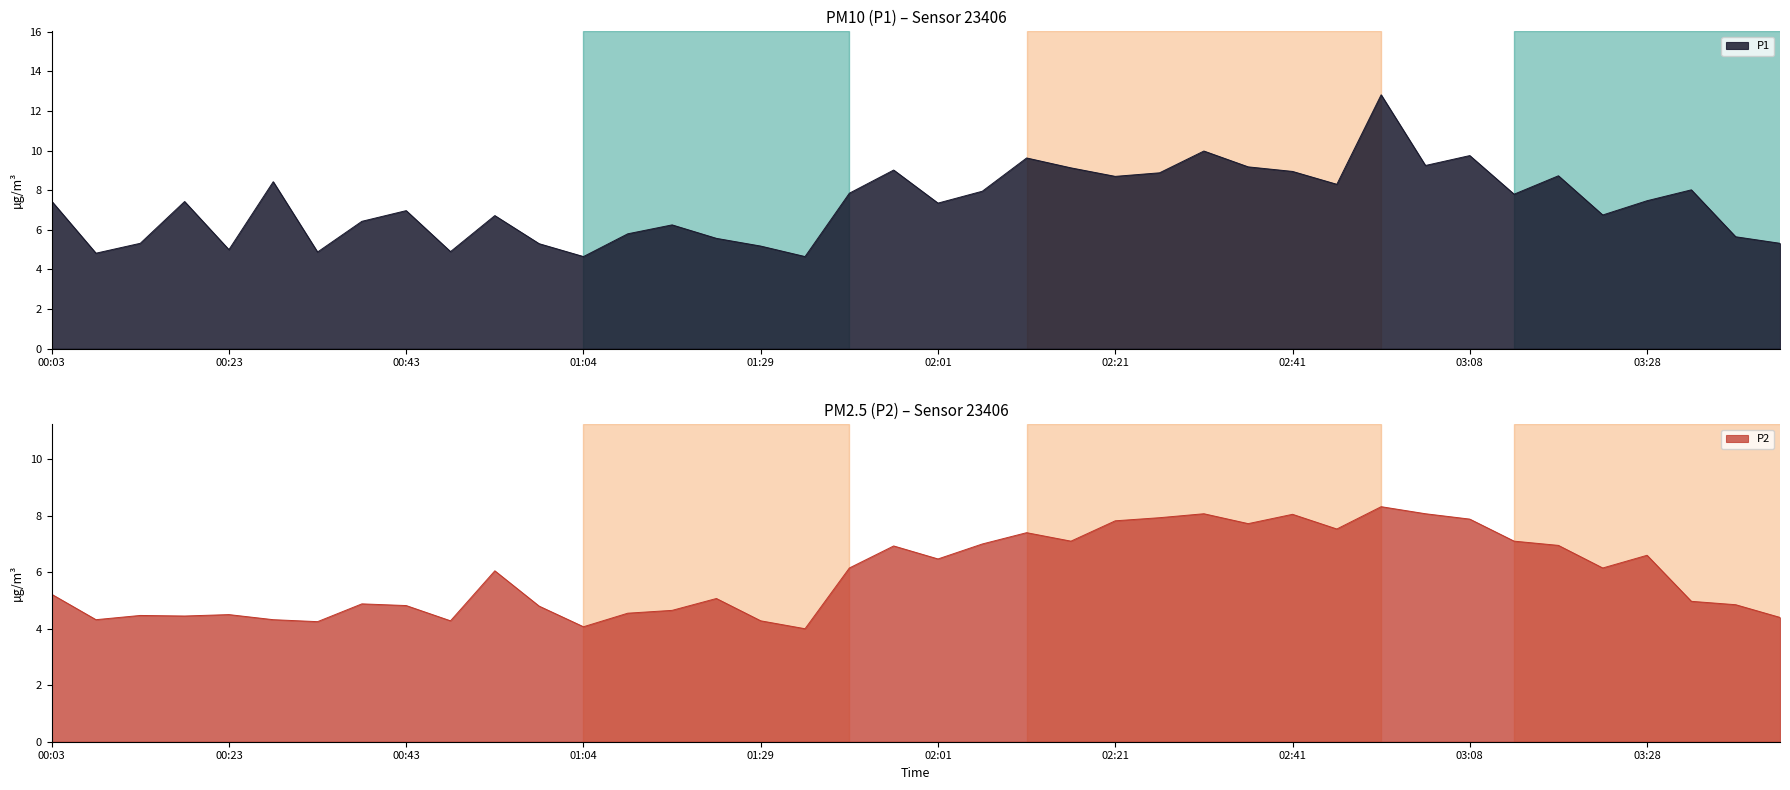

List the series in order of their overall mean, lowest first.

P2, P1